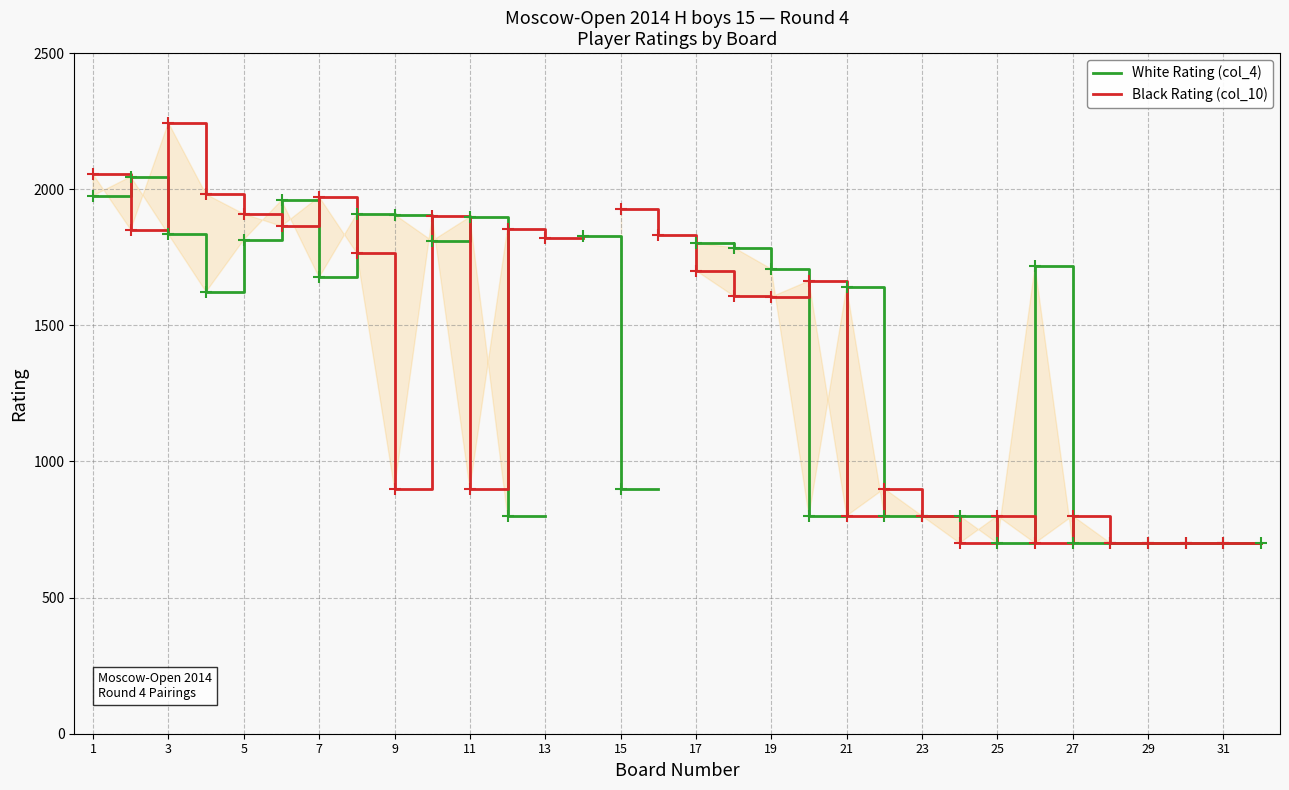

List the series in order of their peak value, highest first.

Black Rating (col_10), White Rating (col_4)